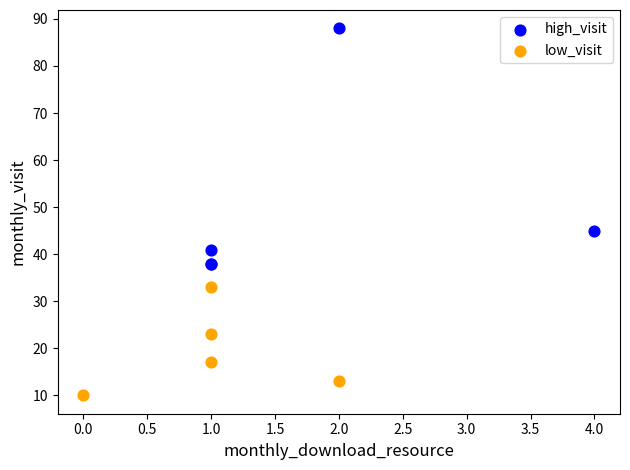

Which series has the widest spread of Y values?

high_visit